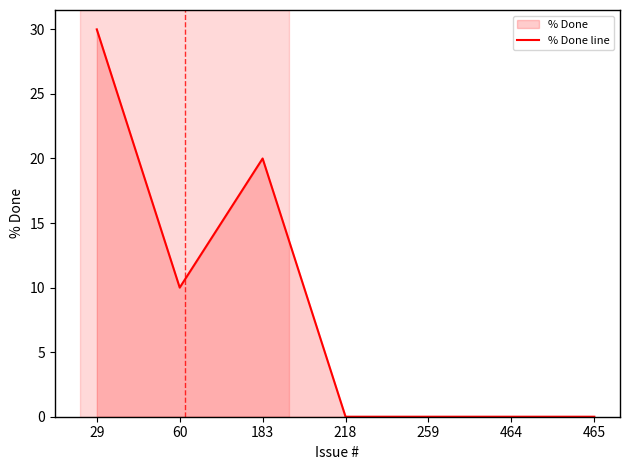

Rank the categories by value from lowest to highest.

218, 259, 464, 465, 60, 183, 29